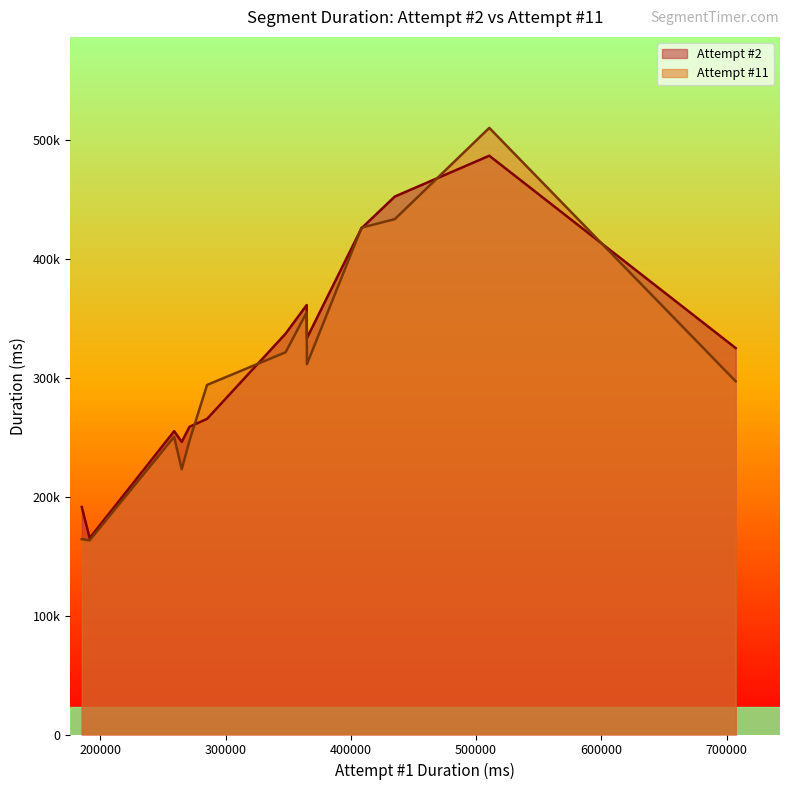

True or false: Attempt #11 has more than 0 interior local peaks.

True